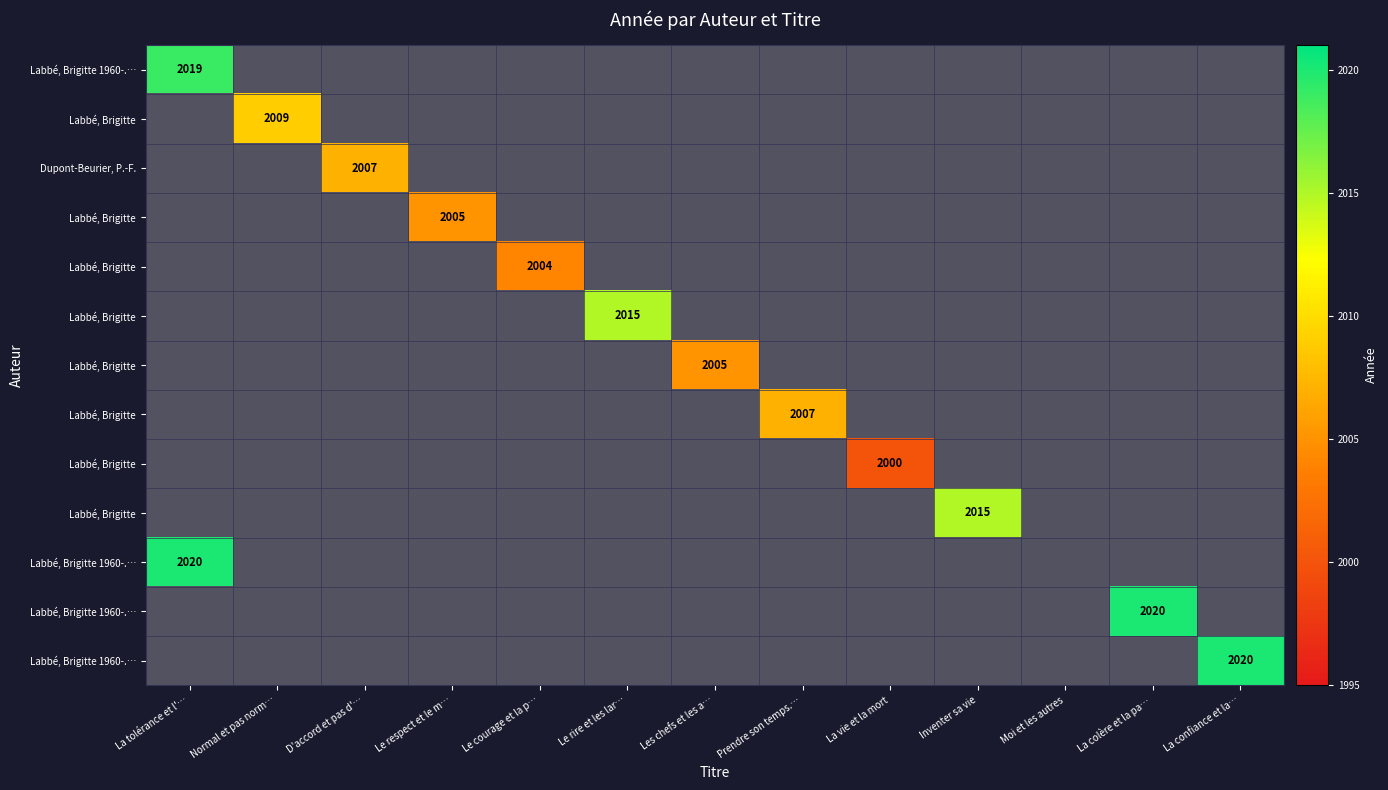

Which label corresponds to the smallest value in the chart?

La vie et la mort